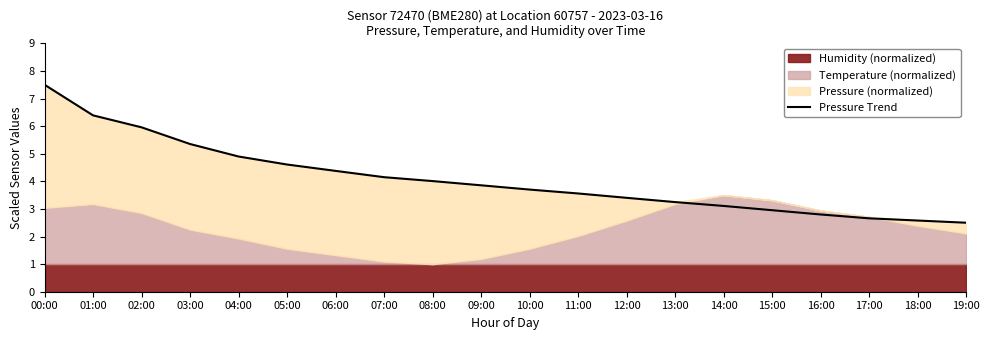

Where does the data first go above 3?

00:00